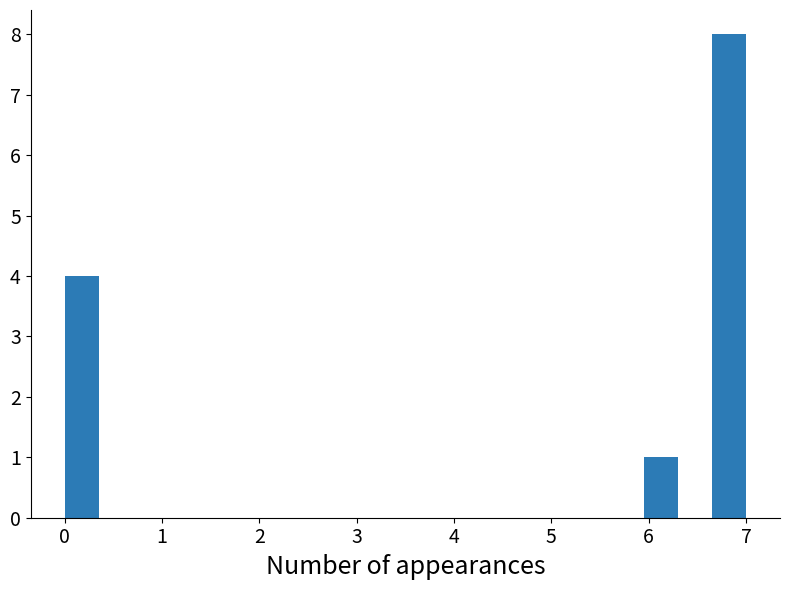

Read against the x-axis, roughly where is the centre of the tallest bar?

6.8